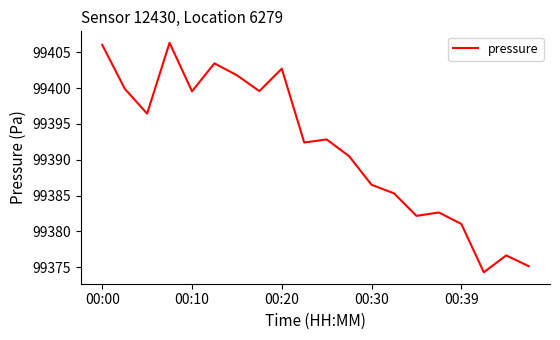

How many interior local valleys (lower than both neighbors) does the data have?

6